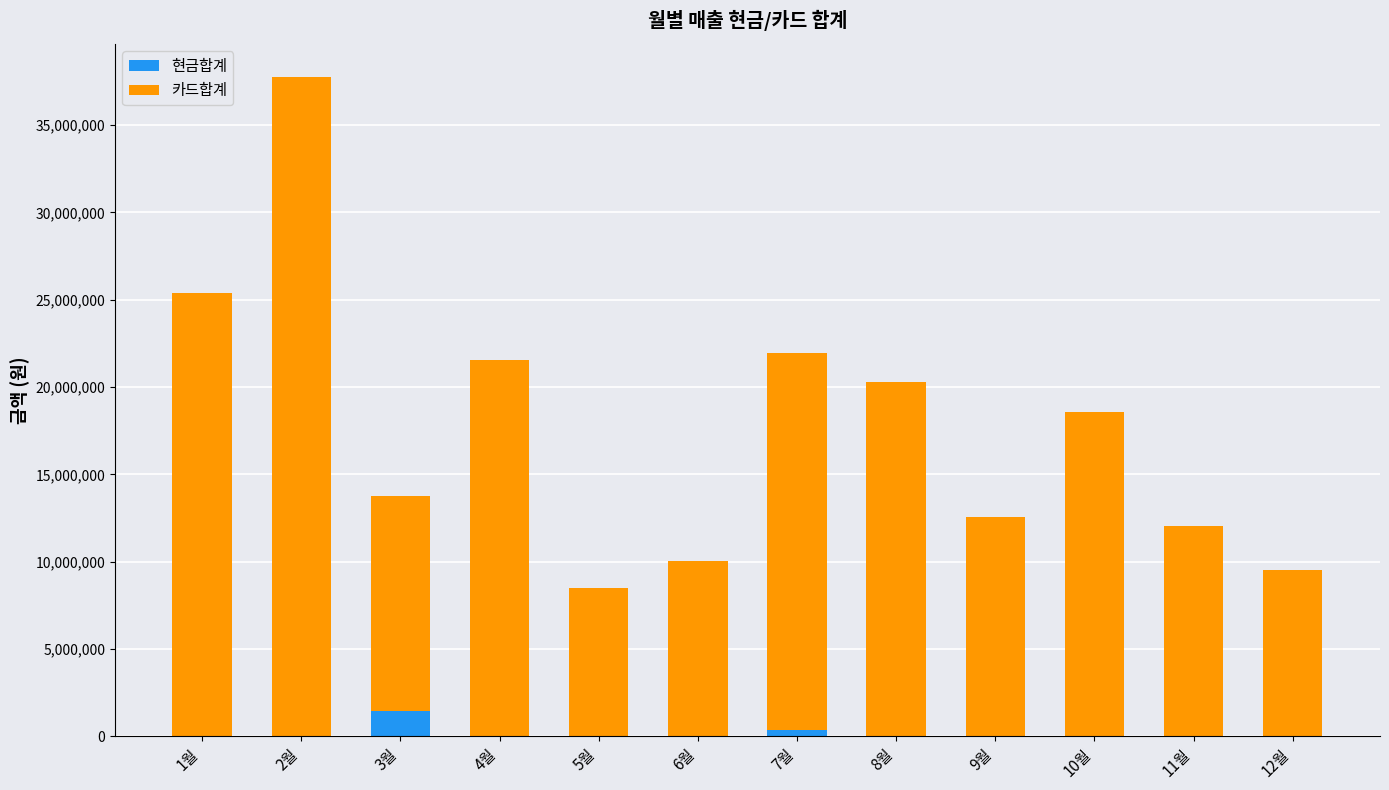

At which label does 현금합계 reach its peak?

3월